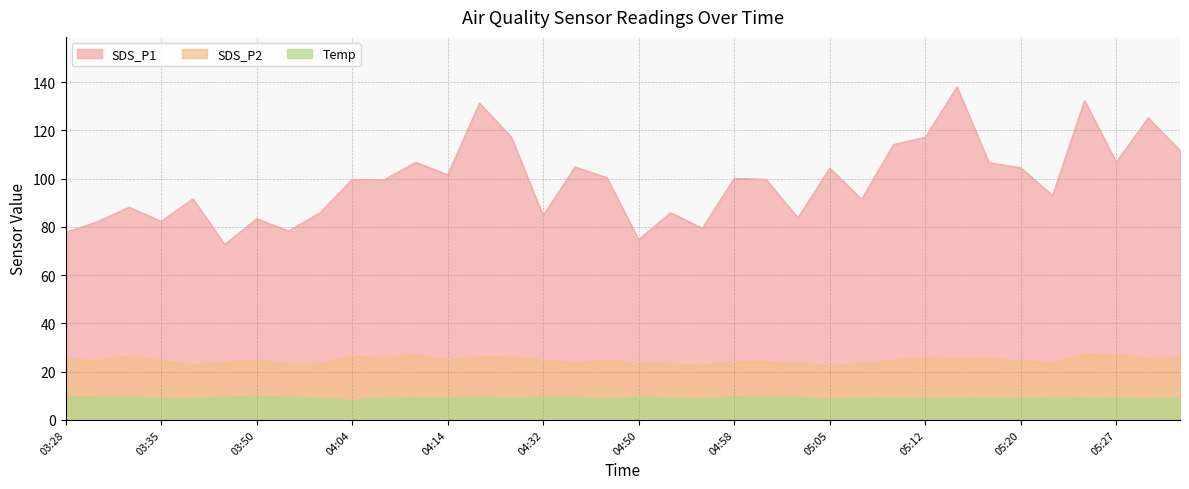

The SDS_P2 series shows 23.9 at 03:40. True or false?

True